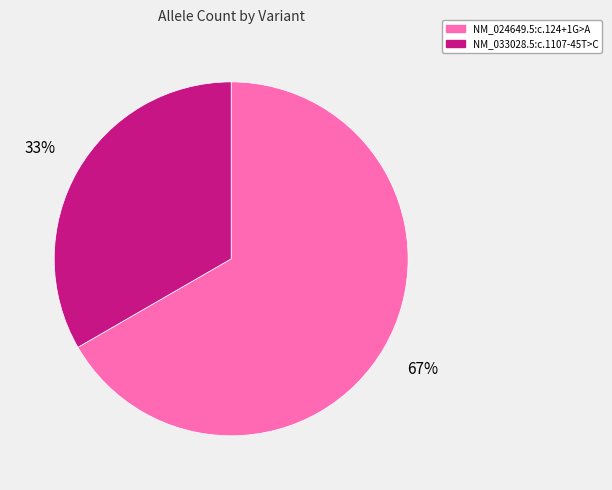

The NM_024649.5:c.124+1G>A slice represents 59% of the pie. True or false?

False